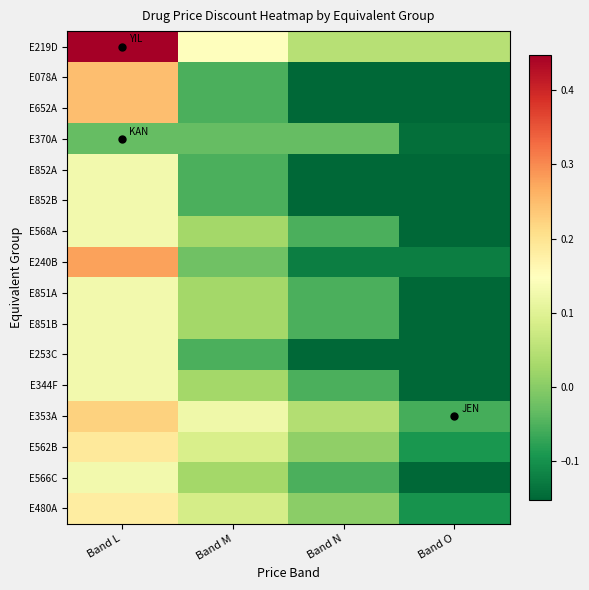

What is the total value across all series at Band M?

0.3